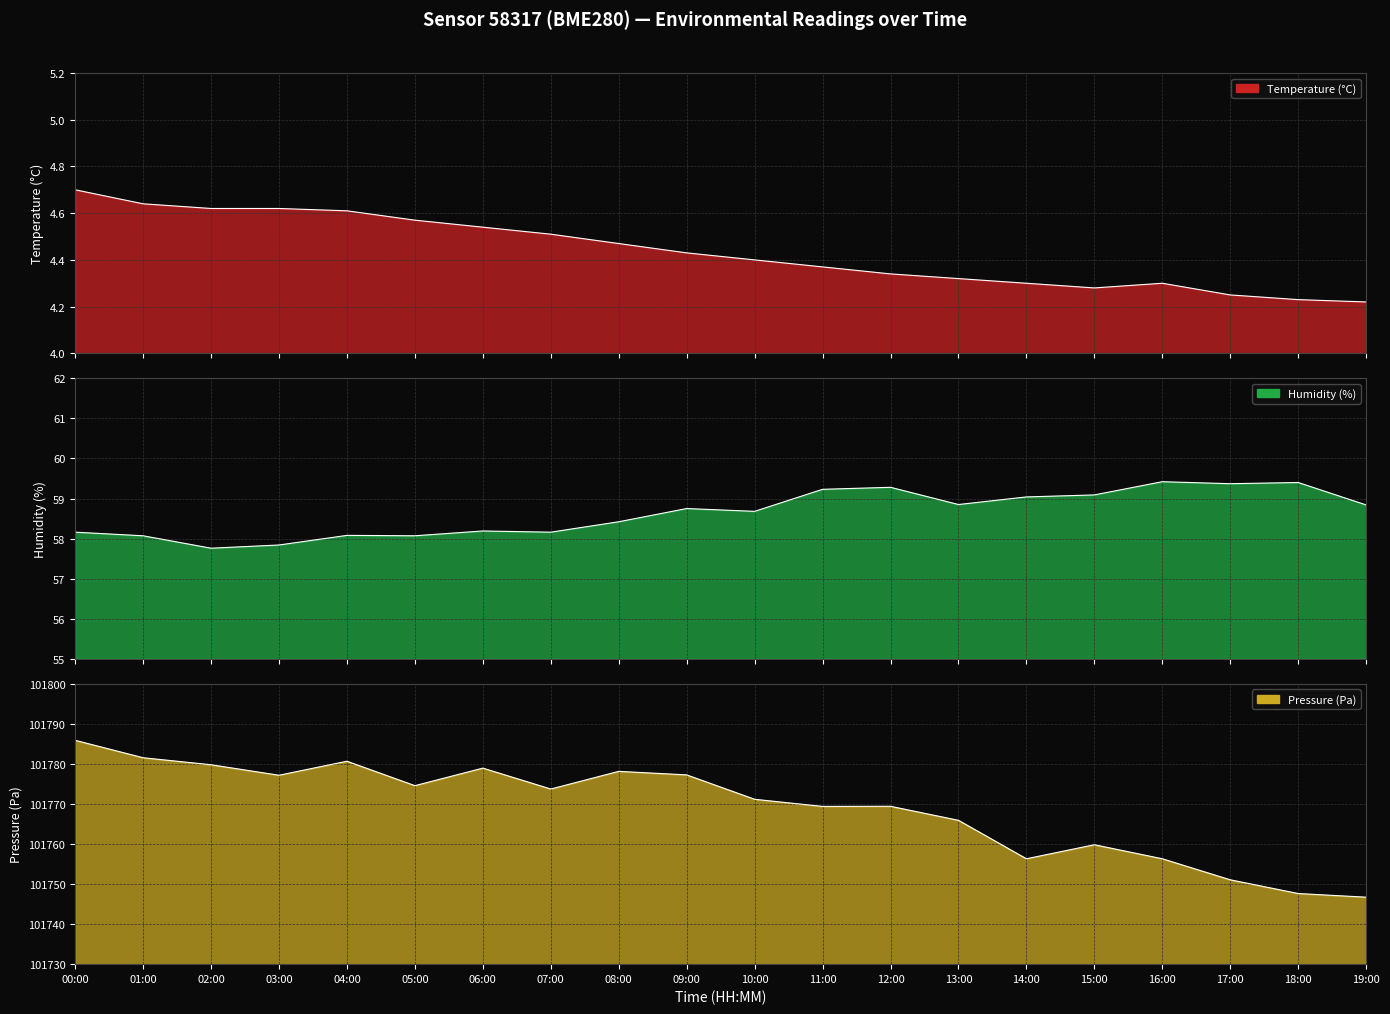

Count the number of data series in this chart.

3